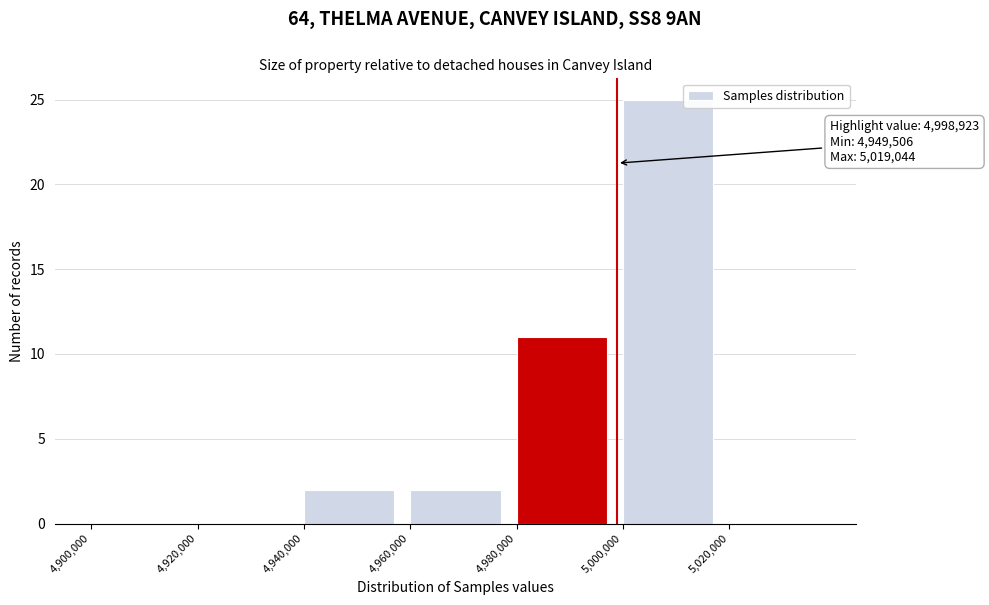

Which range on the x-axis has the tallest bar?

5000000 to 5020000